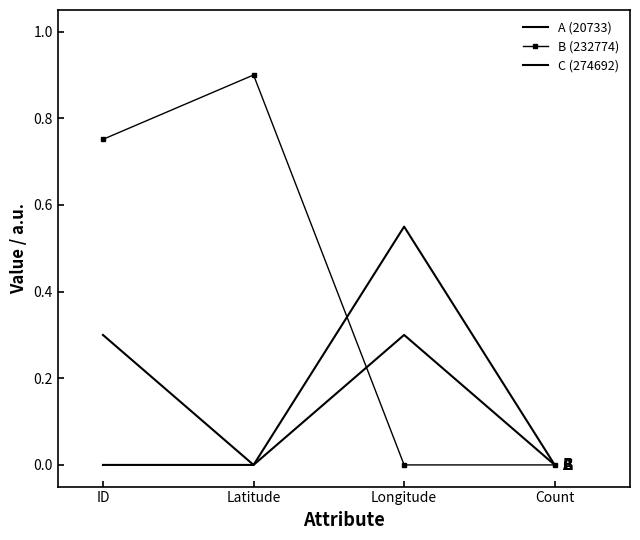

How many values in C (274692) are above zero?

2